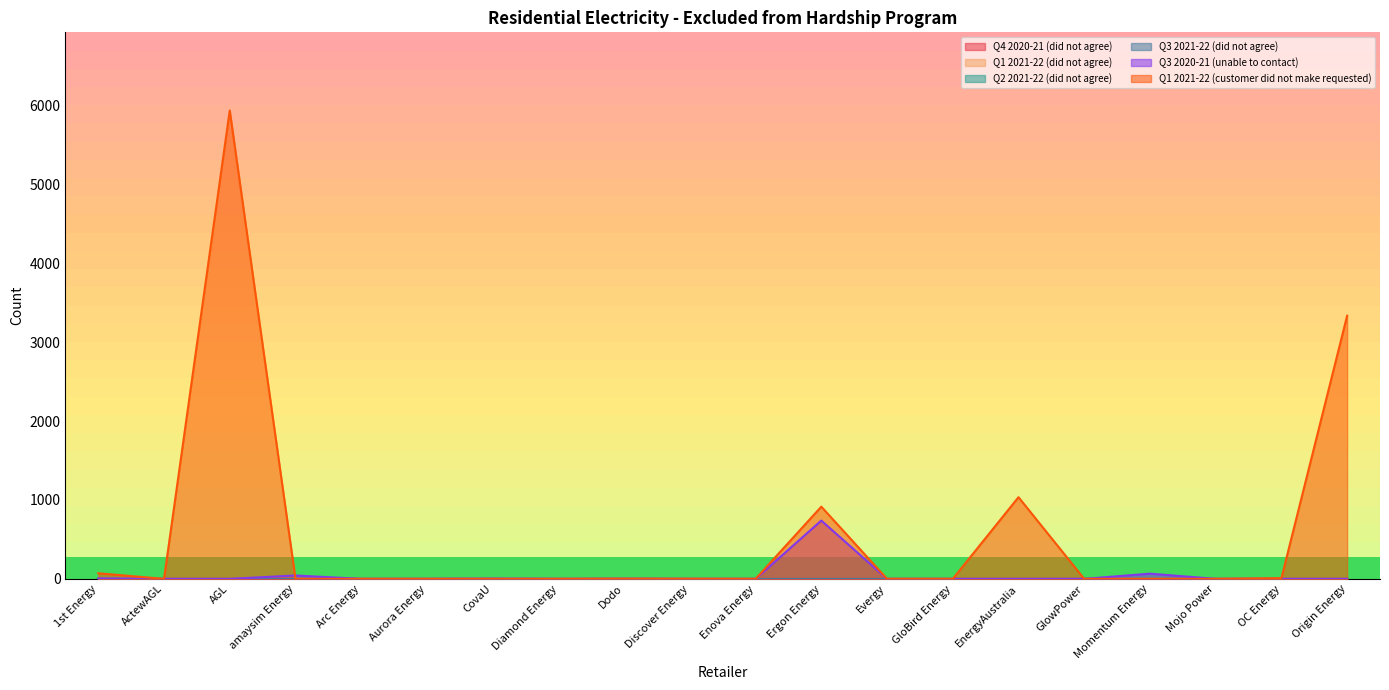

Where do Q3 2020-21 (unable to contact) and Q1 2021-22 (customer did not make requested) first cross each other?

AGL and amaysim Energy